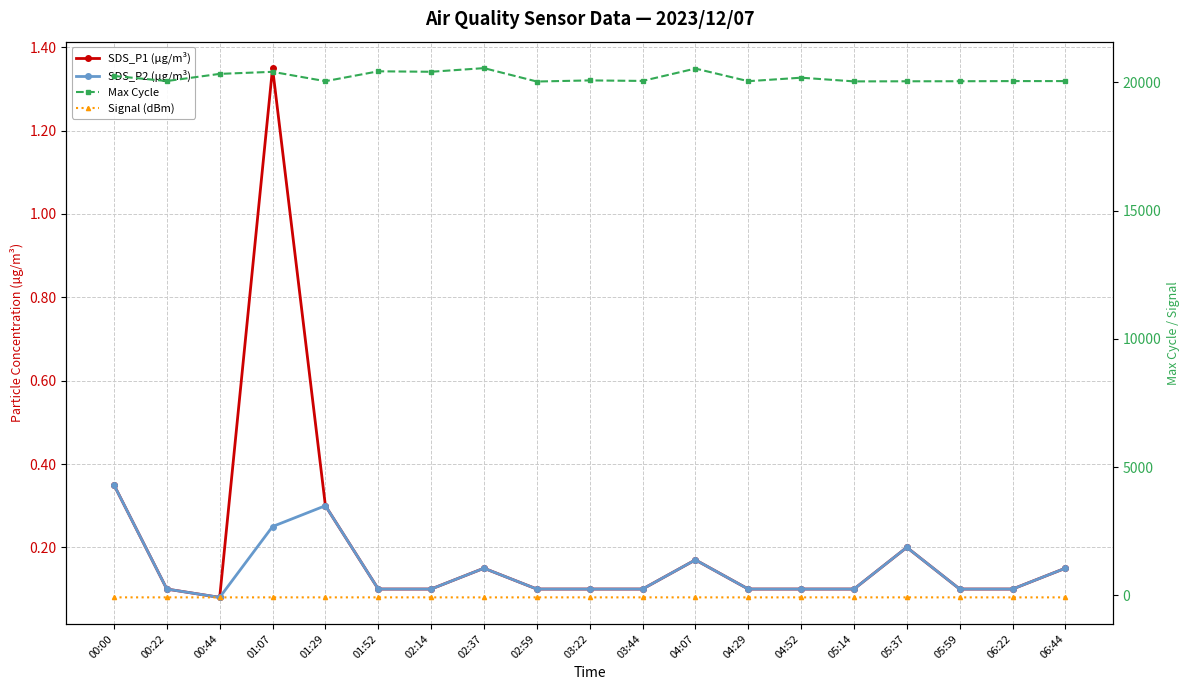

Which series has the largest total across all categories?

Max Cycle